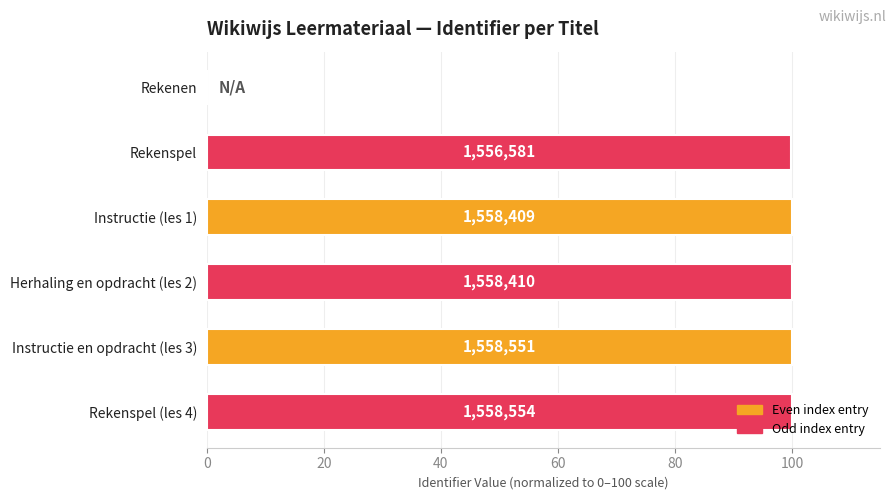

What is the sum of all values?

499.9